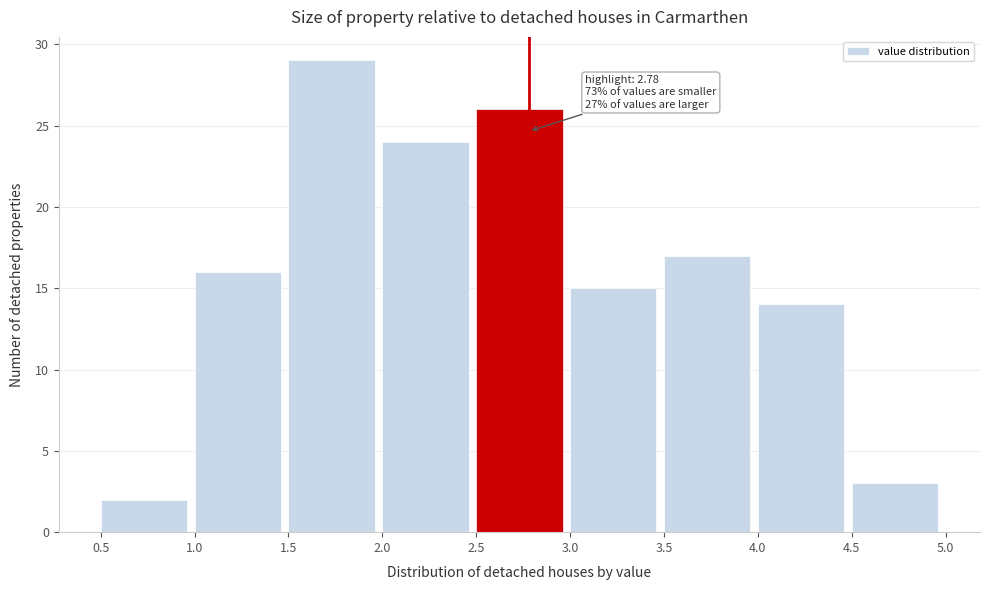

Over which range of the x-axis is the bar tallest?

1.5 to 2.0